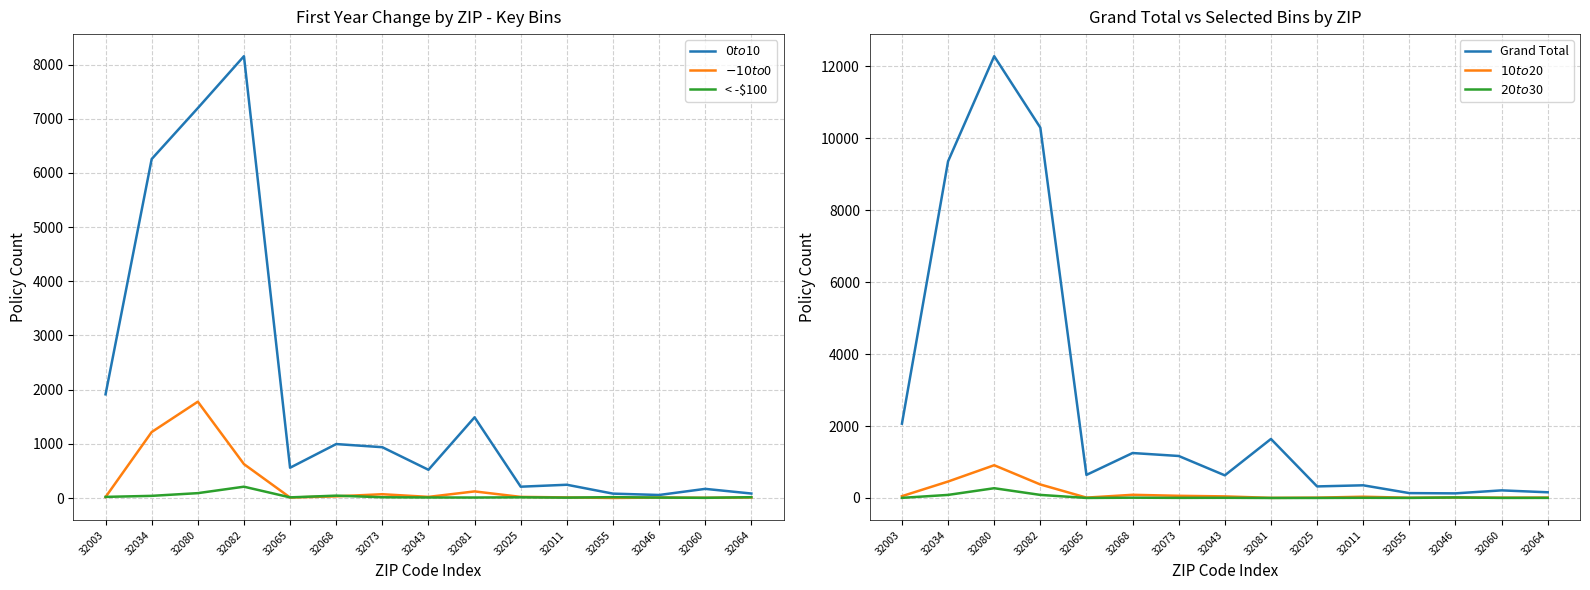

At which category is the sum across all series the highest?

32080